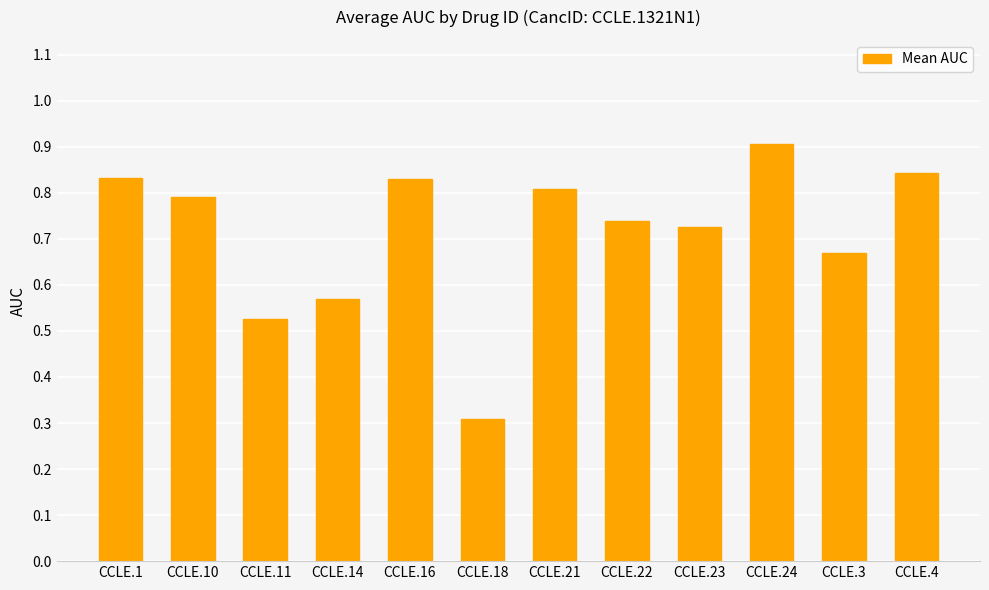

Is it true that the value at CCLE.18 is 0.3?

True